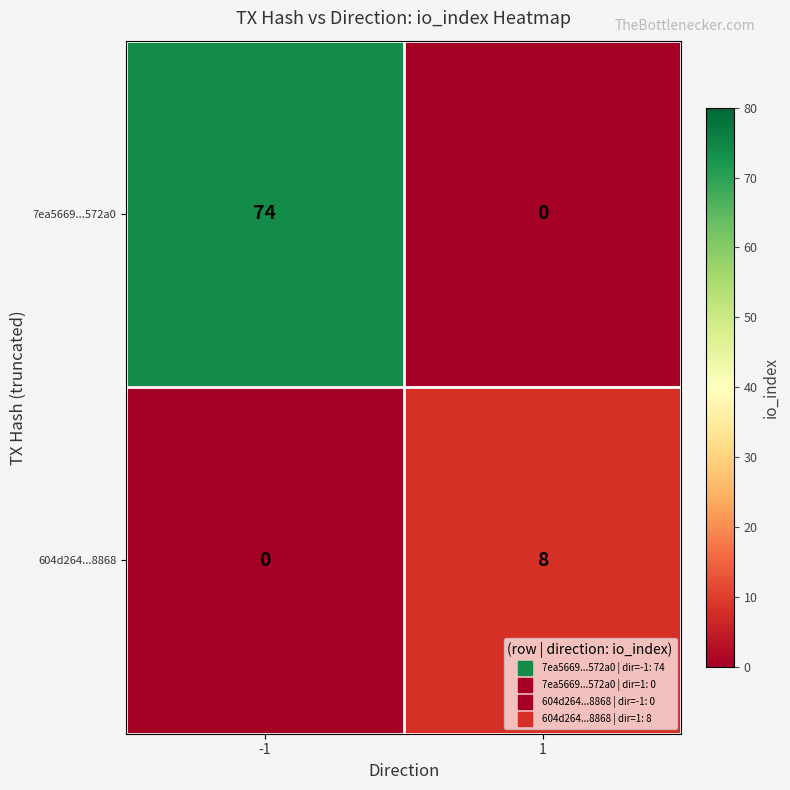

Reading left to right, transcribe all the data shown in this chart.

7ea5669...572a0: 74	0
604d264...8868: 0	8